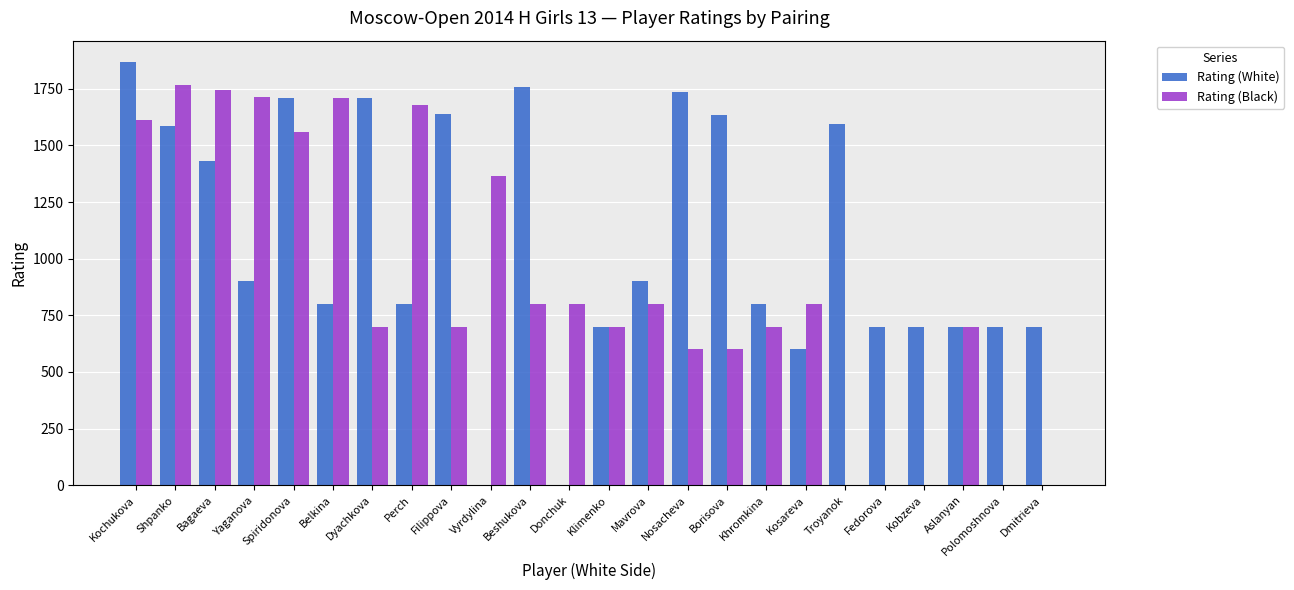

The Rating (White) series shows 800 at Belkina. True or false?

True